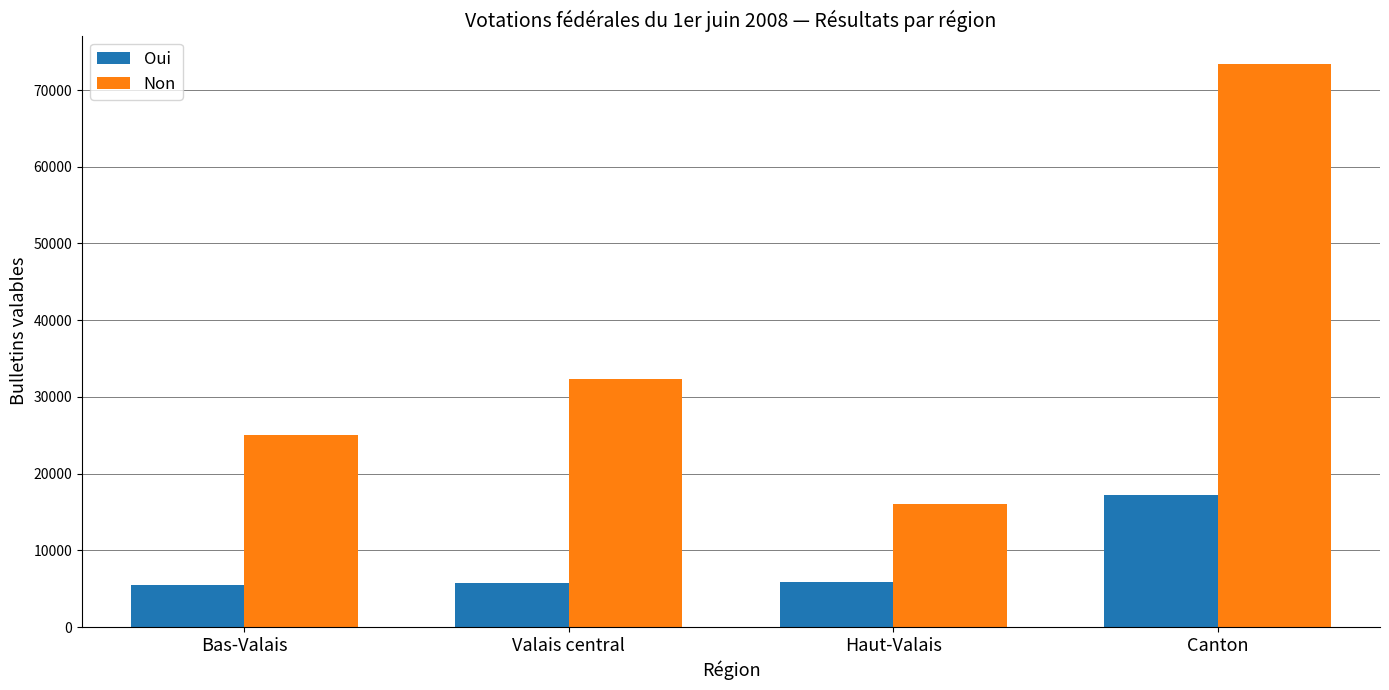

What is the approximate value of Oui at Valais central, to the nearest 10?

5790